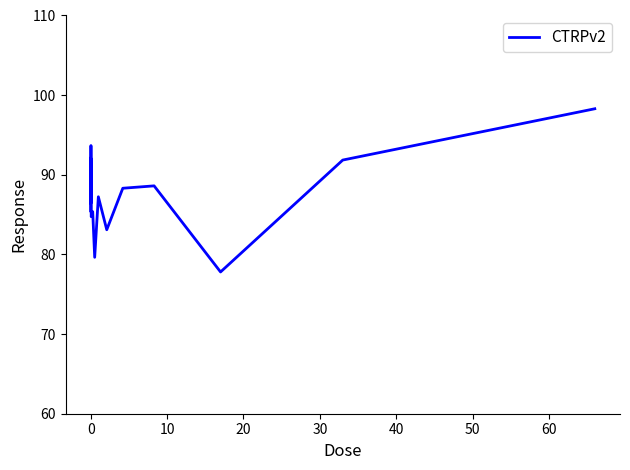

True or false: the data has more than 0 interior local peaks.

True